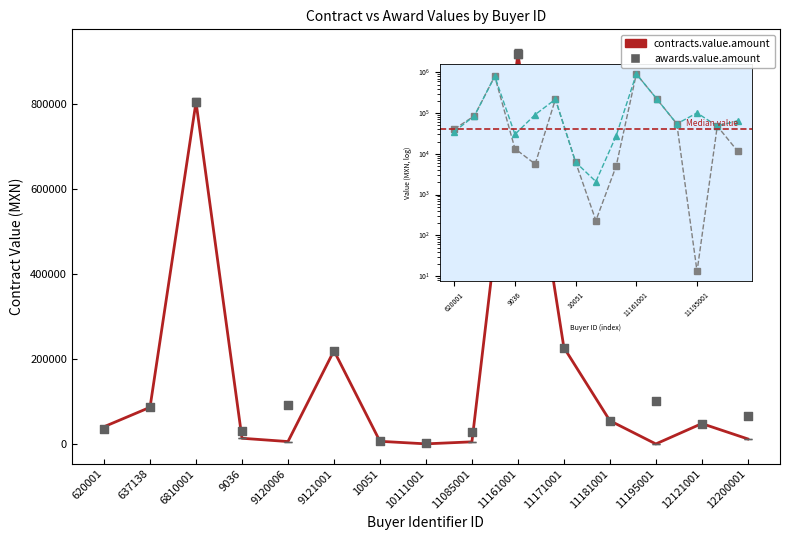

At how many categories does at least one series exceed 316867?

2